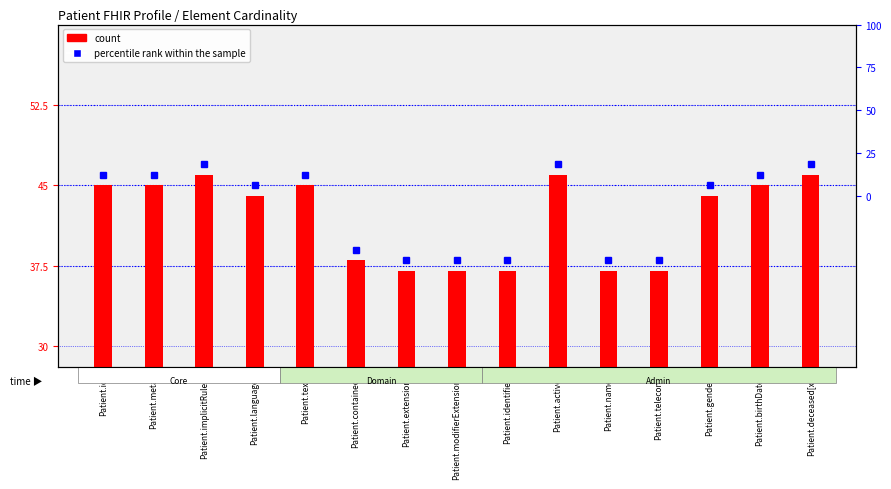

How many values are below 44?

6